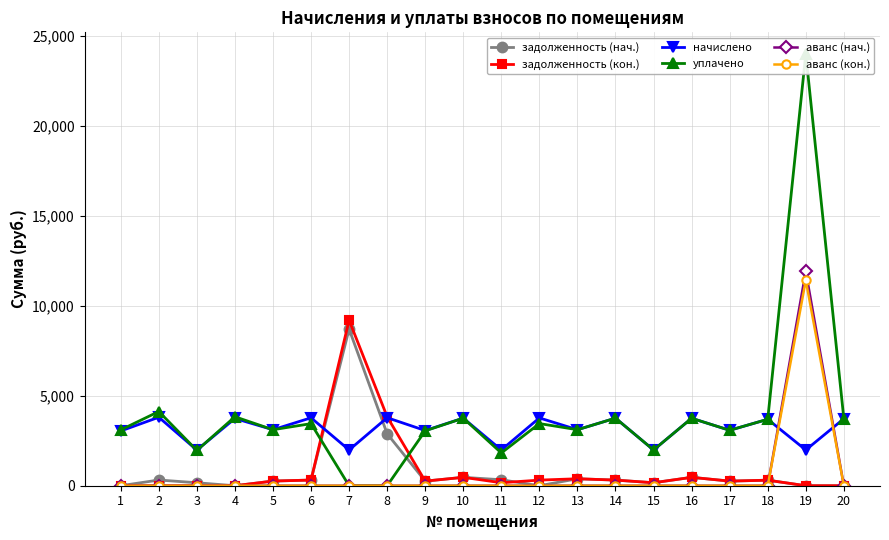

Reading left to right, transcribe all the data shown in this chart.

задолженность (нач.): 0.0	316.9	164.8	0.0	259.2	314.3	8697.0	2885.0	255.5	466.6	330.7	0.0	386.7	312.5	165.4	465.8	255.6	307.2	0.0	0.0
задолженность (кон.): 0.0	0.0	0.0	0.0	259.2	314.3	9193.1	3829.4	255.5	466.6	165.4	312.1	386.7	312.7	165.4	465.8	256.5	307.2	0.0	0.0
начислено: 3040.1	3803.3	1978.0	3733.3	3110.0	3771.5	1984.3	3777.8	3065.5	3752.4	1984.3	3765.1	3110.0	3752.4	1984.3	3746.0	3078.2	3688.8	1984.3	3720.6
уплачено: 3099.8	4120.7	1960.0	3830.1	3110.0	3447.8	0.0	0.0	3047.7	3752.4	1819.0	3451.6	3110.0	3752.3	1984.3	3746.0	3078.0	3689.0	23977.2	3720.6
аванс (нач.): 1.0	0.0	0.0	0.1	0.0	0.0	0.0	0.0	0.0	0.0	0.0	1.4	0.0	0.0	0.0	0.0	0.0	0.0	11905.9	0.1
аванс (кон.): 1.0	0.4	0.0	1.5	0.0	0.0	0.0	0.0	0.0	0.0	0.0	0.0	0.0	0.0	0.0	0.0	0.0	0.0	11409.8	0.1